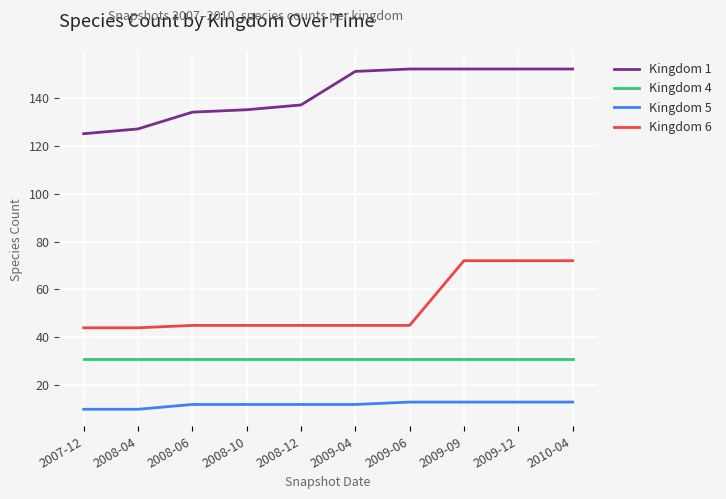

True or false: Kingdom 1 and Kingdom 5 intersect in this chart.

False